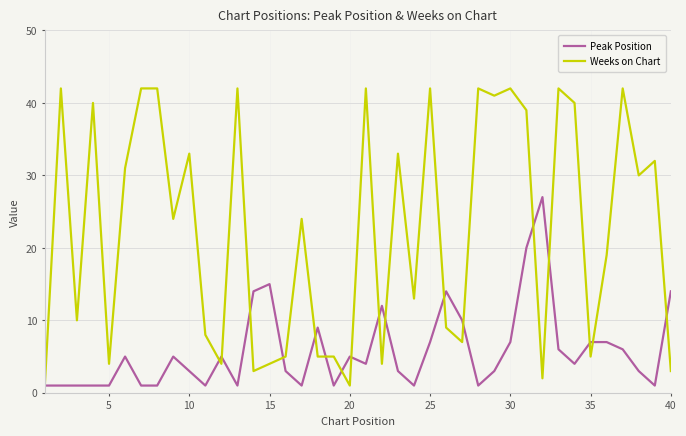

What is the maximum value for Peak Position?

27